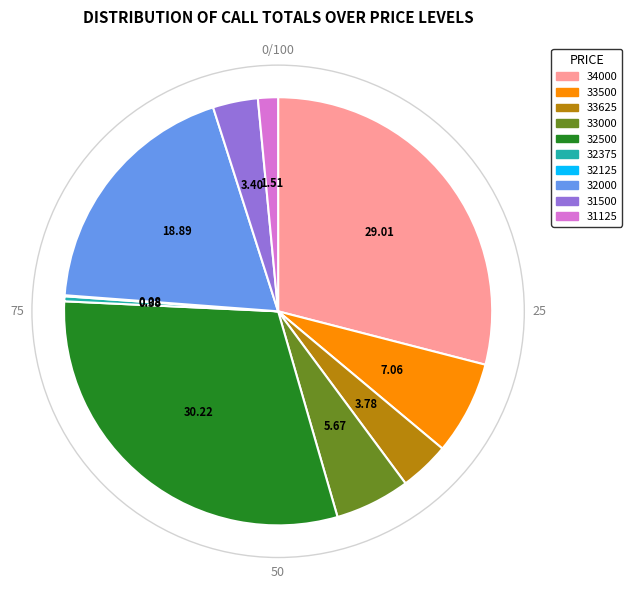

Which has a higher value, 32000 or 31500?

32000